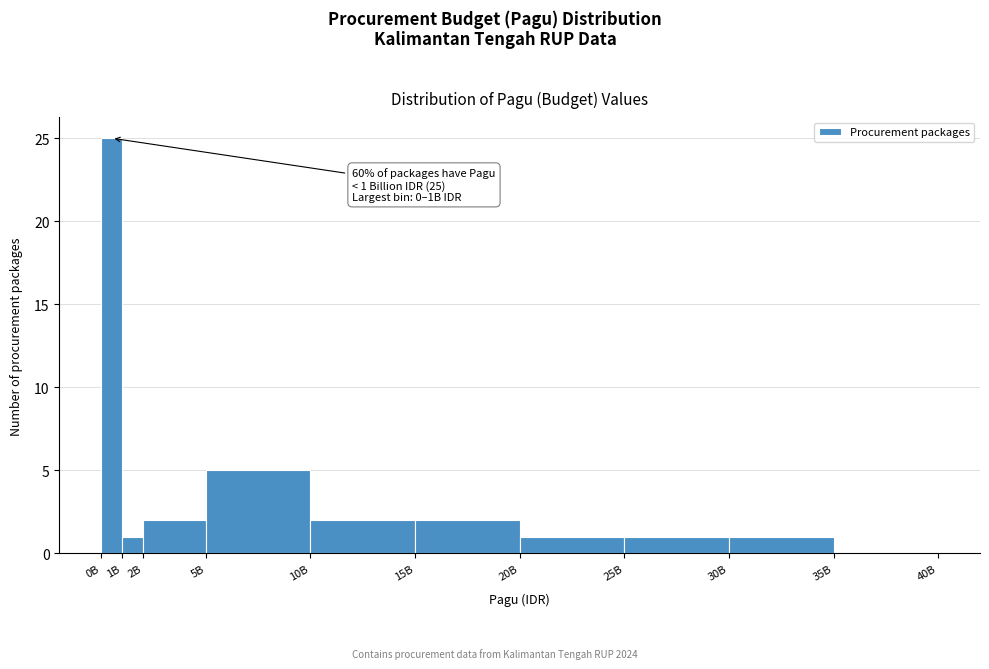

Reading right to left, transcribe all the data shown in this chart.

35B=0	30B=1	25B=1	20B=1	15B=2	10B=2	5B=5	2B=2	1B=1	0B=25